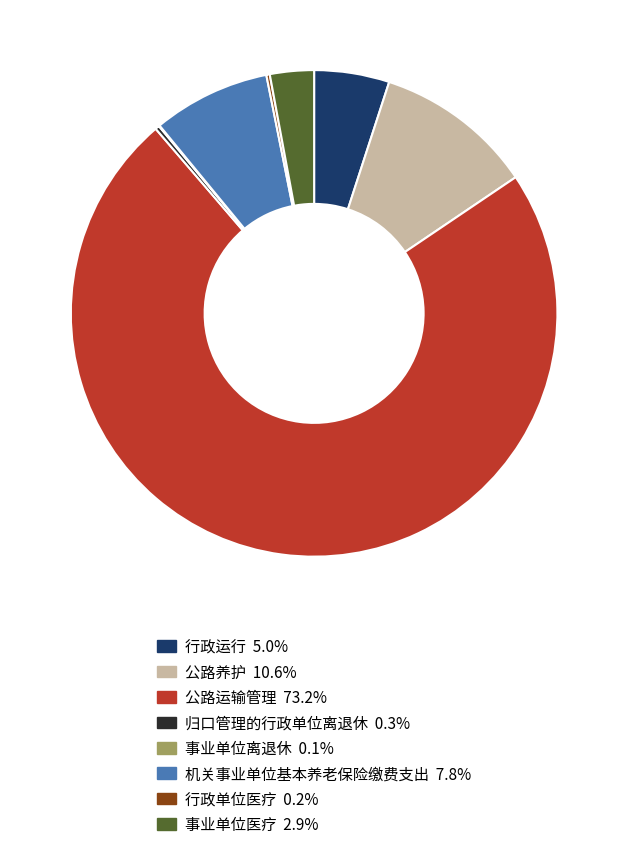

Approximately how many times larger is the value at 公路养护 compared to 机关事业单位基本养老保险缴费支出?

1.4